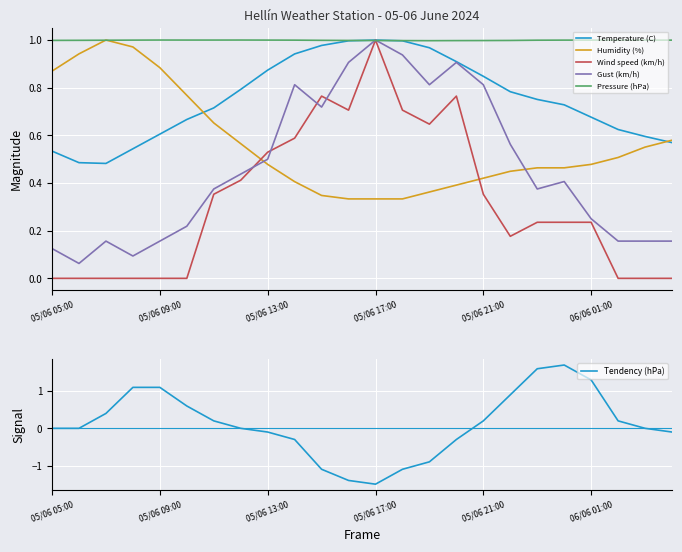

How many values in the Wind speed (km/h) series exceed 0?

15